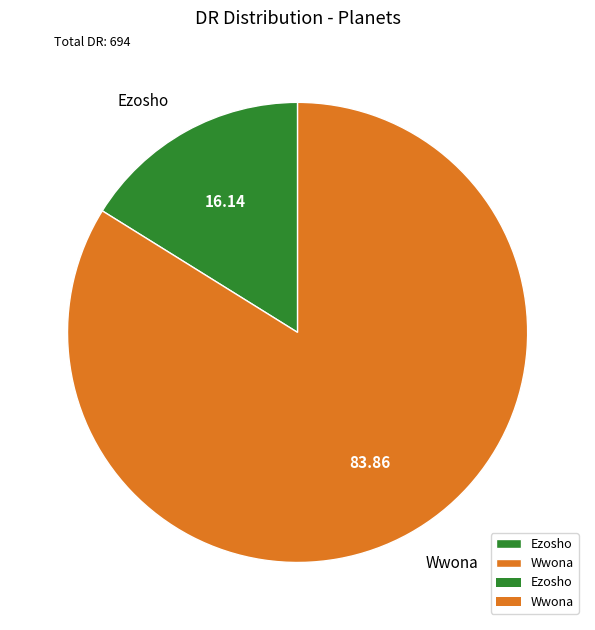

Which category has the smallest portion of the pie?

Ezosho